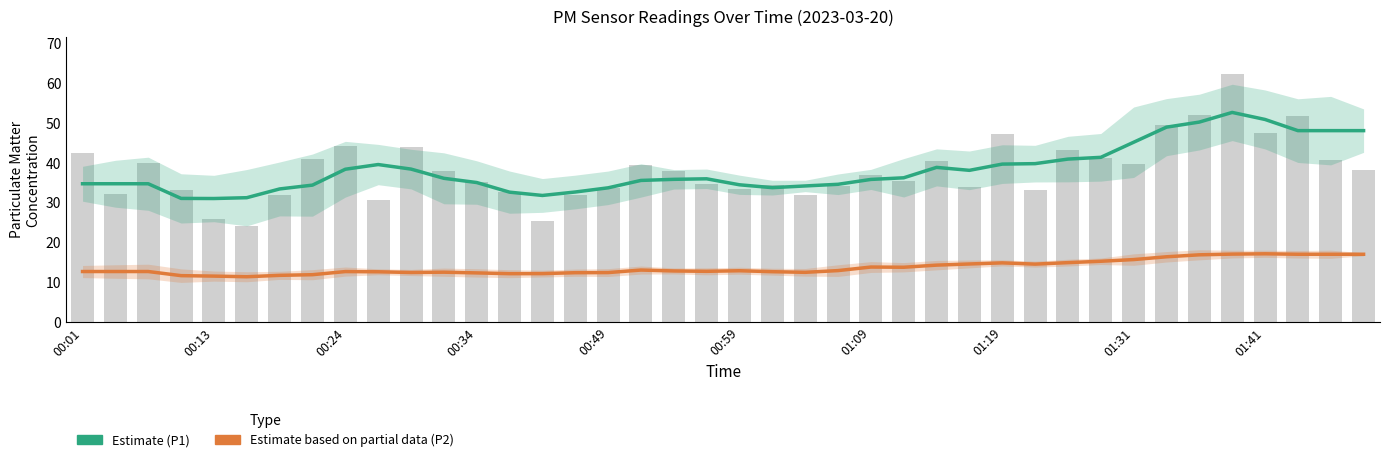

How many groups of bars are there?

40